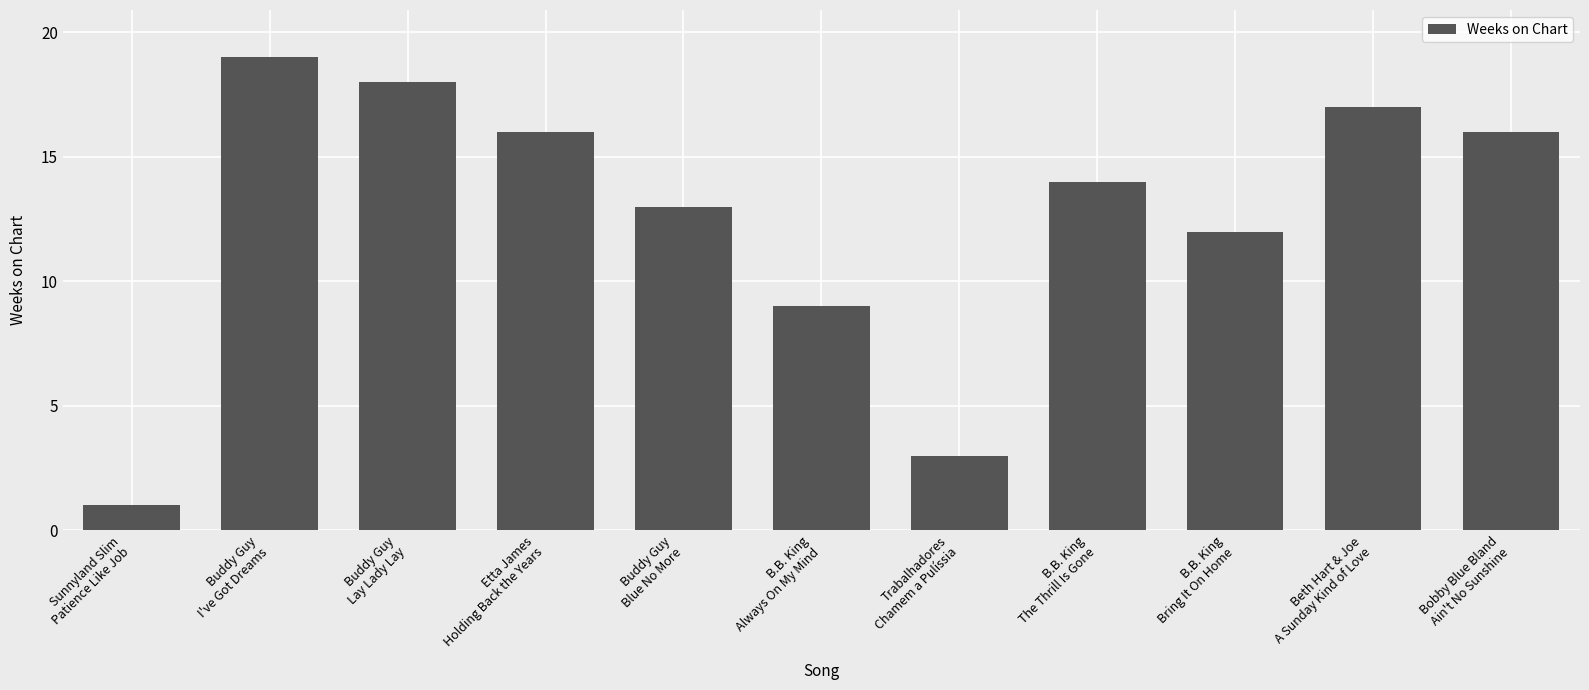

What is the change in value from Sunnyland Slim
Patience Like Job to Trabalhadores
Chamem a Pulíssia?

+2